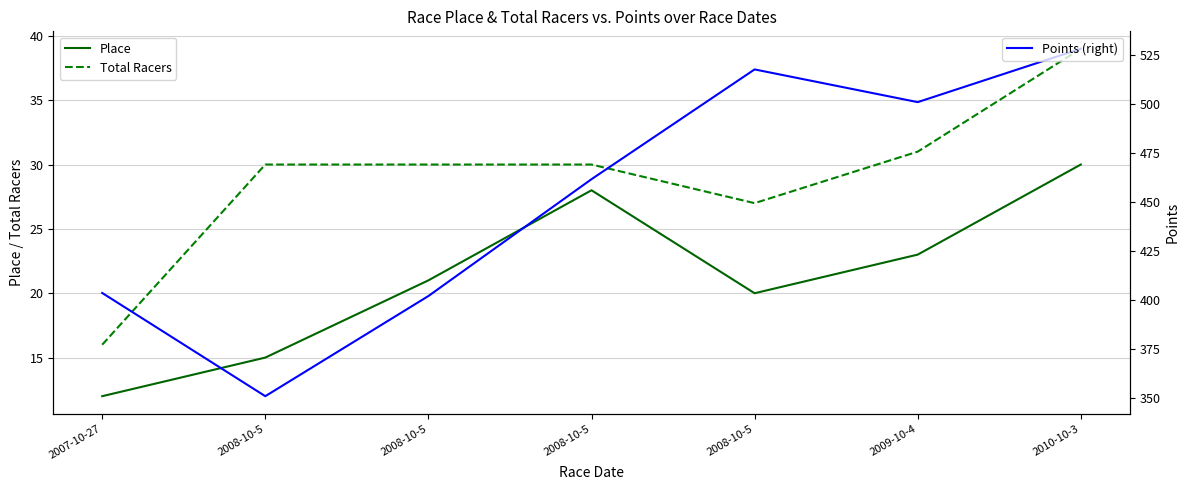

How many lines are shown in the chart?

3